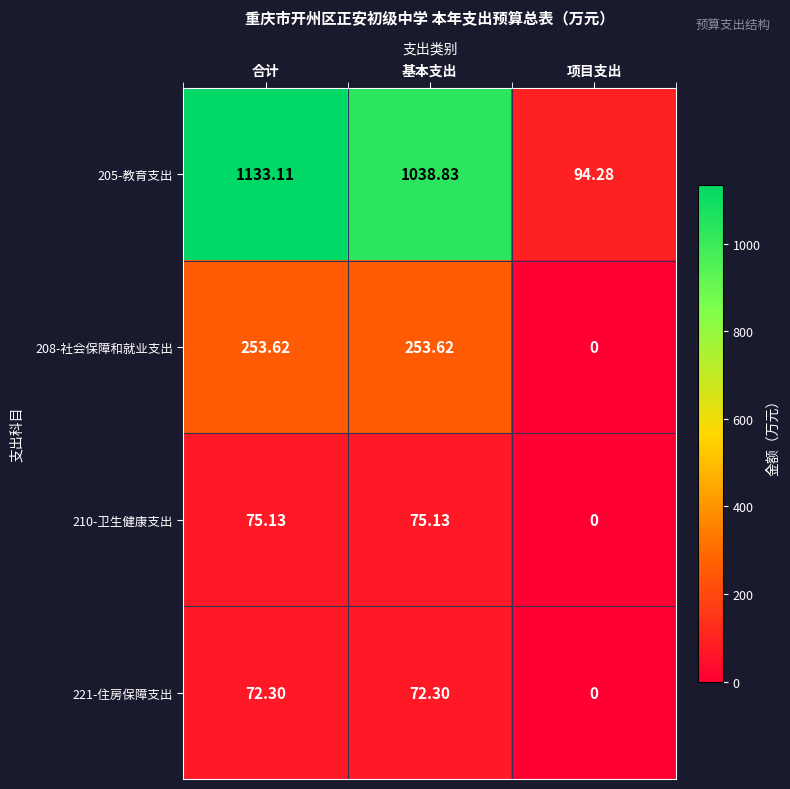

Where does the 210-卫生健康支出 series first go above 75?

合计